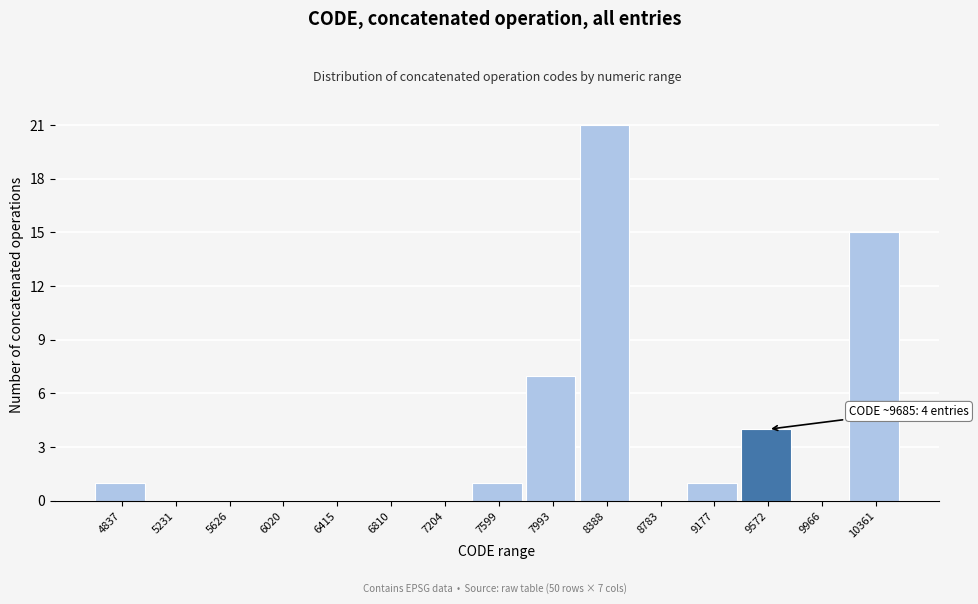

Reading left to right, list all the values displayed in this chart.

4837=1	5231=0	5626=0	6020=0	6415=0	6810=0	7204=0	7599=1	7993=7	8388=21	8783=0	9177=1	9572=4	9966=0	10361=15